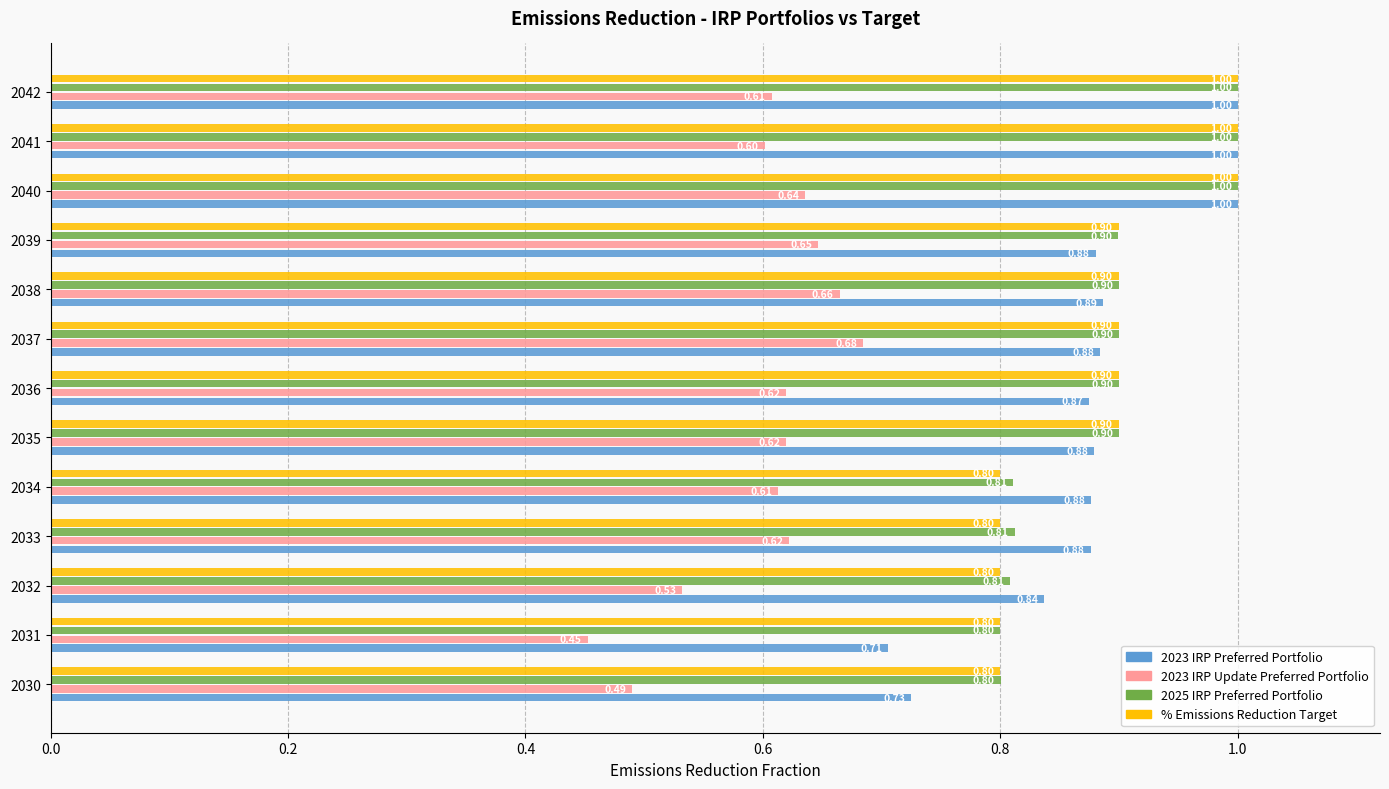

What is the difference between the maximum and minimum values in the 2023 IRP Preferred Portfolio series?

0.3